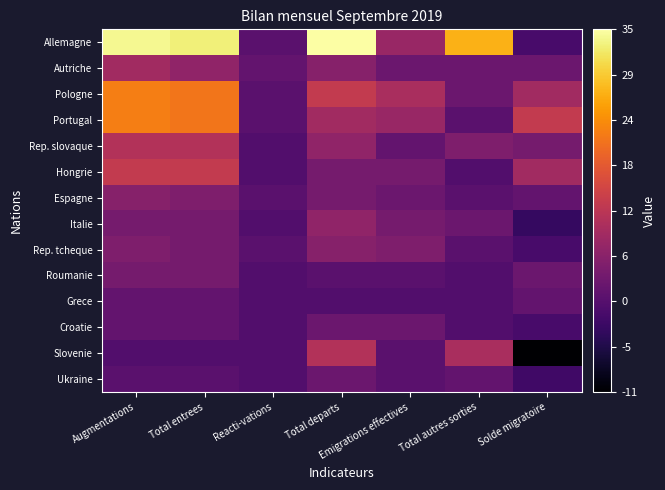

Which series has the largest total across all categories?

Allemagne